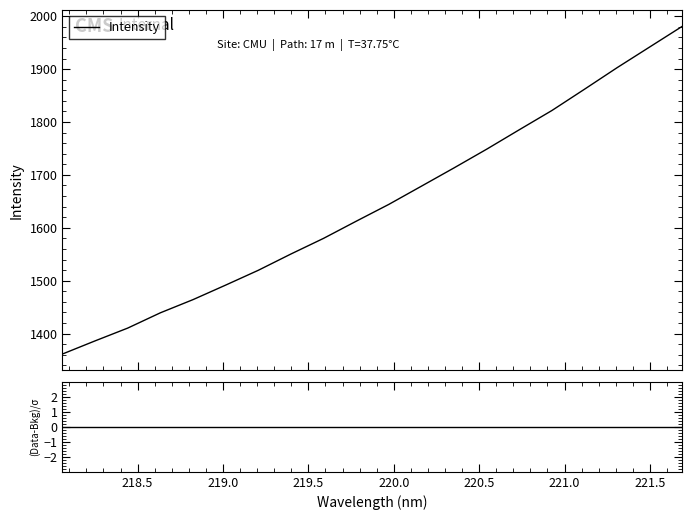

Does the chart have visible grid lines?

No